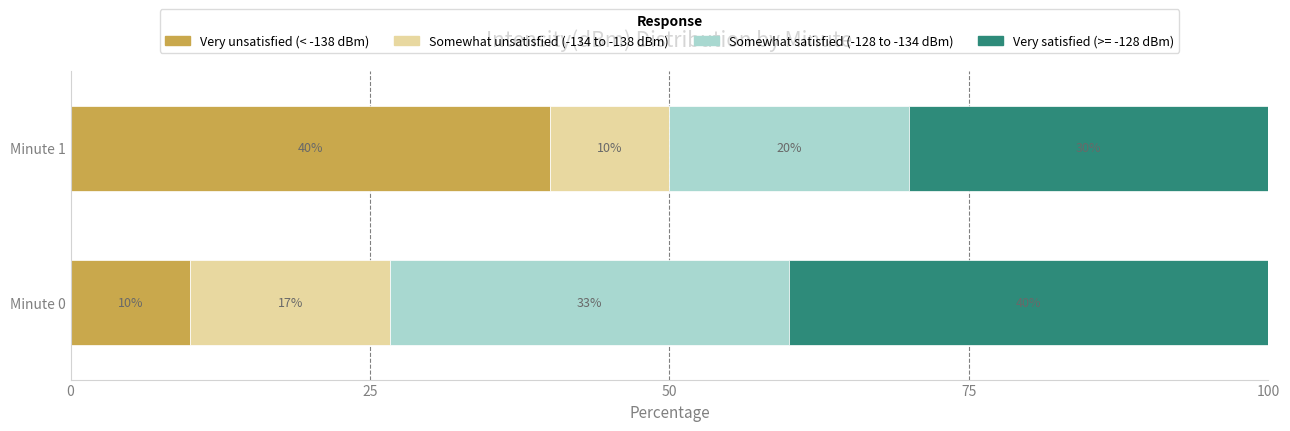

What is the total value across all series at Minute 0?

100.0